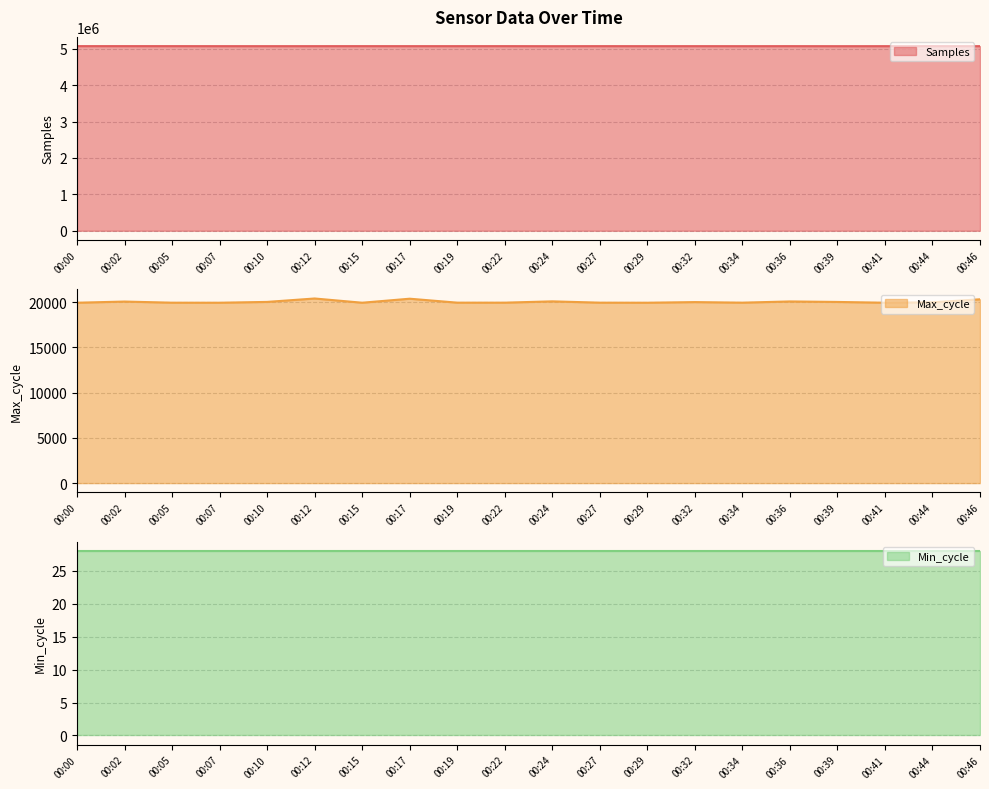

Which series has the widest spread of values?

Samples line